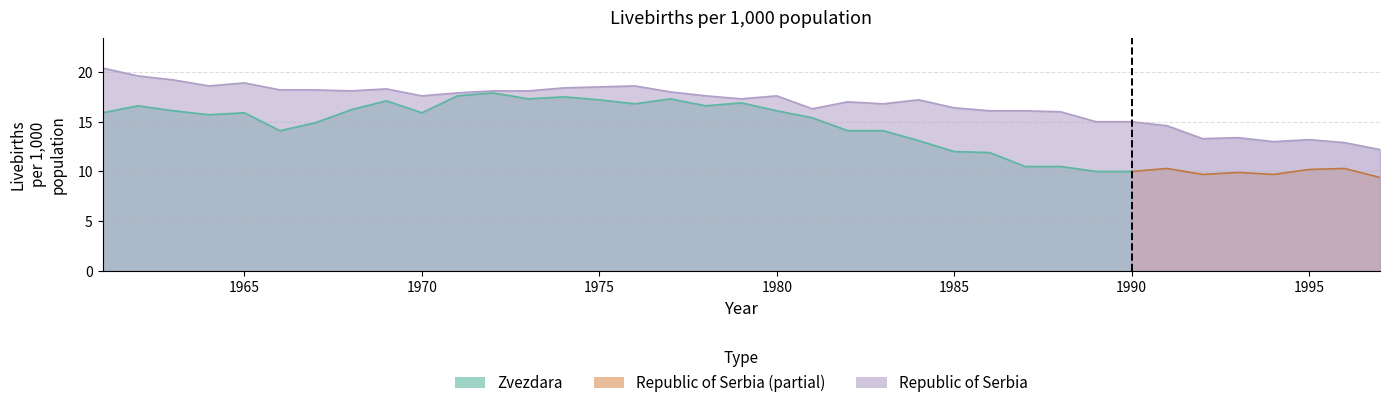

Is the value of Republic of Serbia at 1986 greater than the value of Zvezdara at 1962?

No